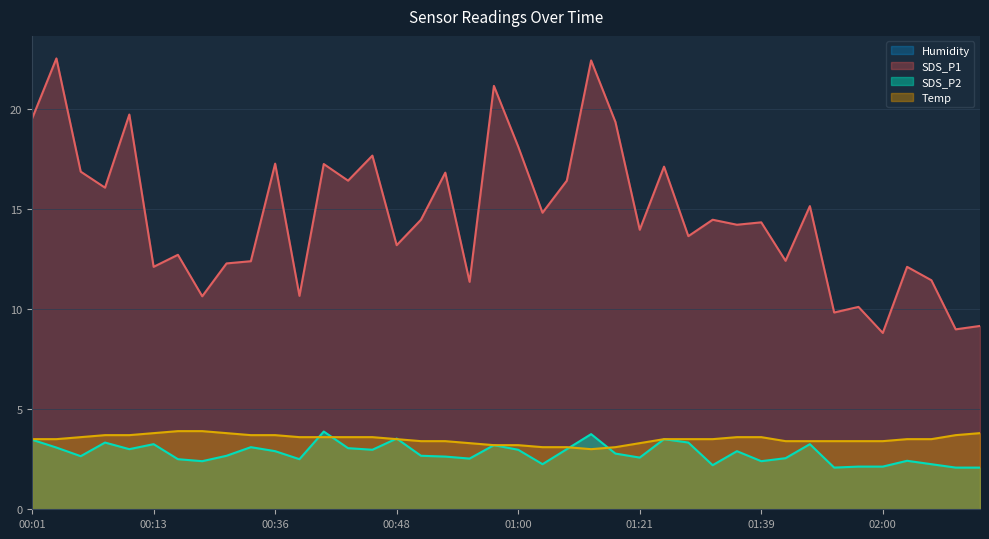

True or false: SDS_P2 has more than 1 points higher than both neighbors.

True